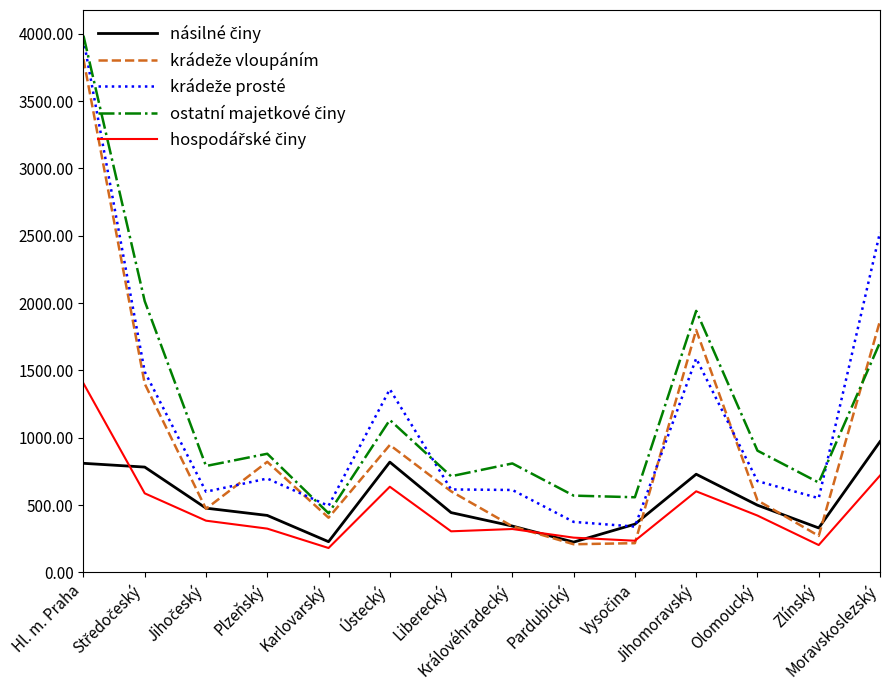

What is the smallest value displayed?

181